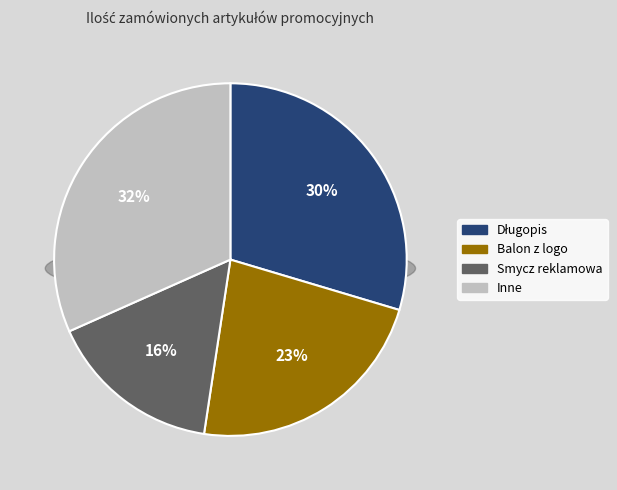

Is there any slice that represents more than half of the pie?

No